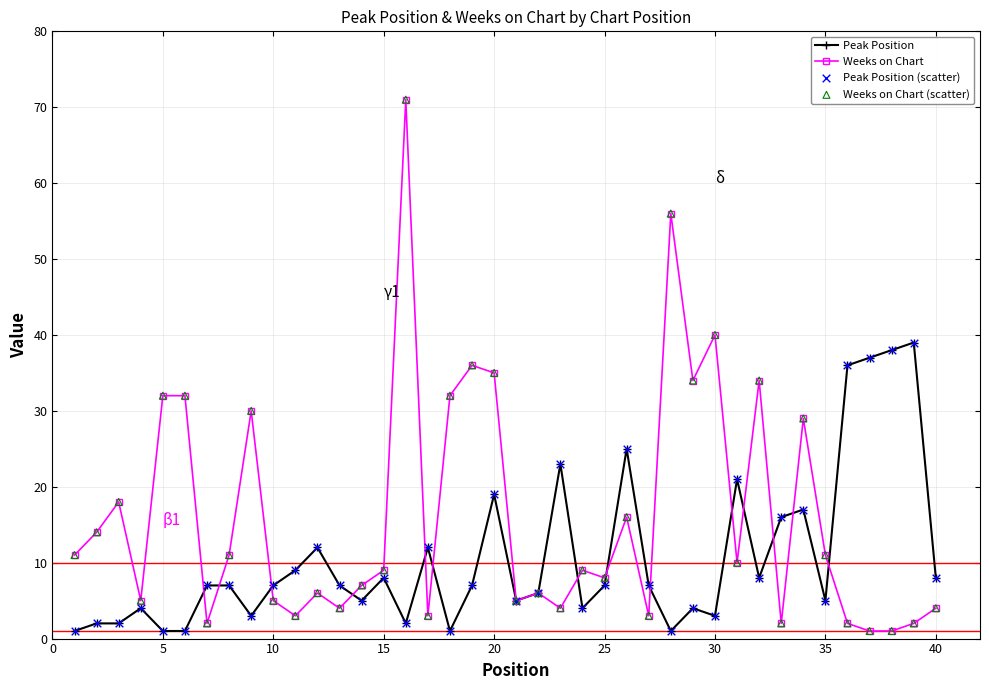

What is the value of the Weeks on Chart point at the 28th from the left?

56